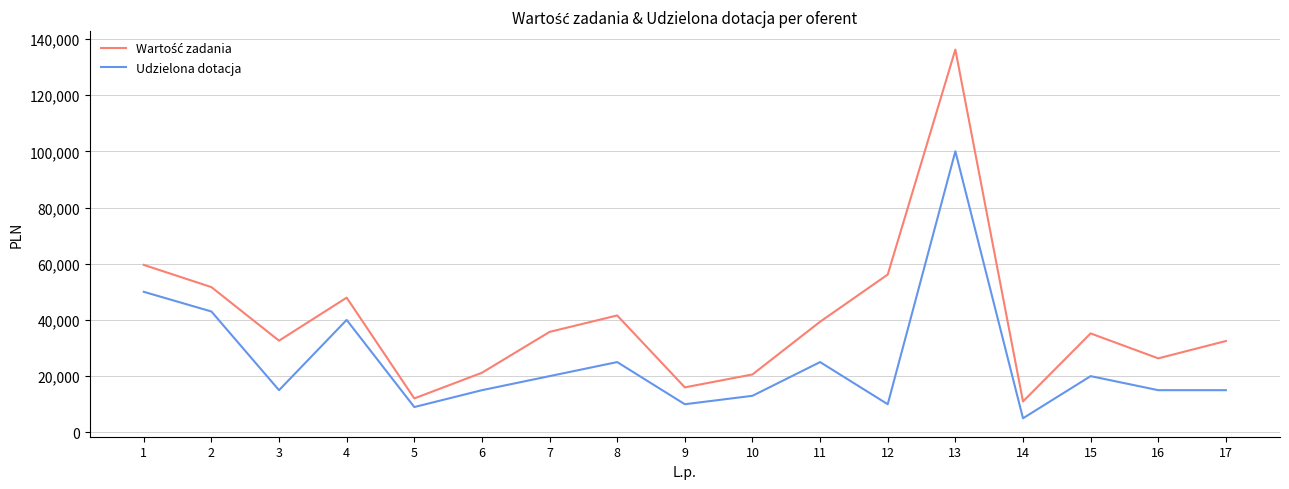

Read the Udzielona dotacja value at 1.

50000.0